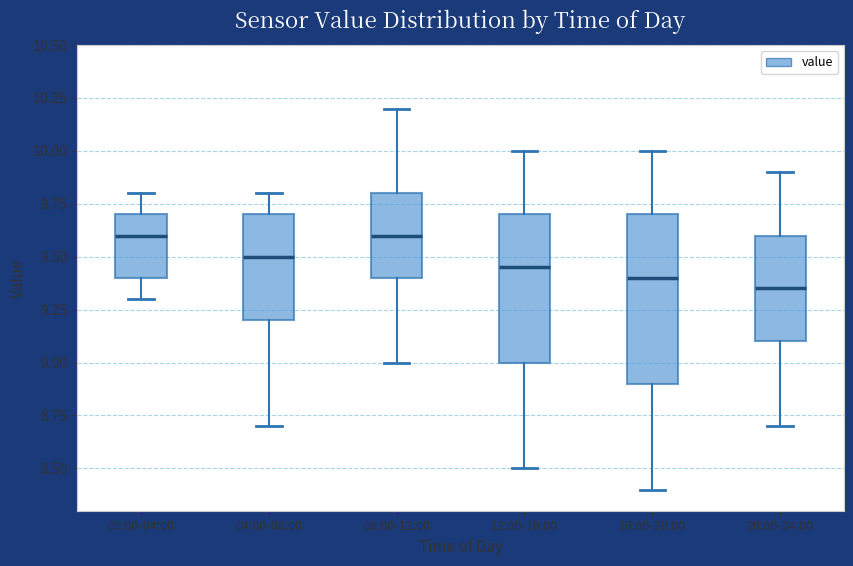

Where does the upper whisker of the box for 04:00-08:00 end on the y-axis? The values are not printed on the chart, so give them approximately, as read against the axis.

9.80